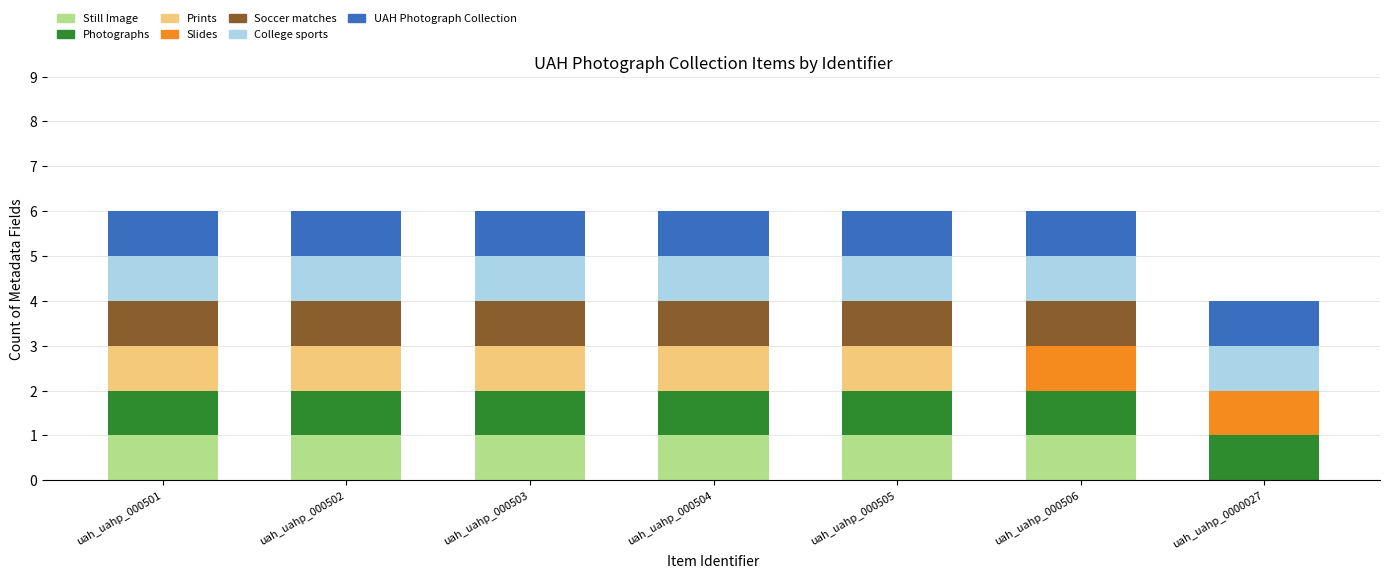

What is the total value across all series at uah_uahp_000505?

6